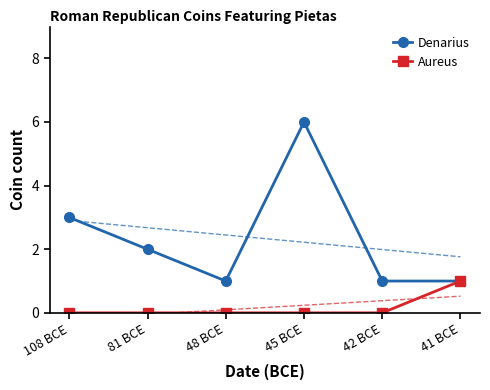

In Denarius, how many points are higher than both neighbors (excluding endpoints)?

1